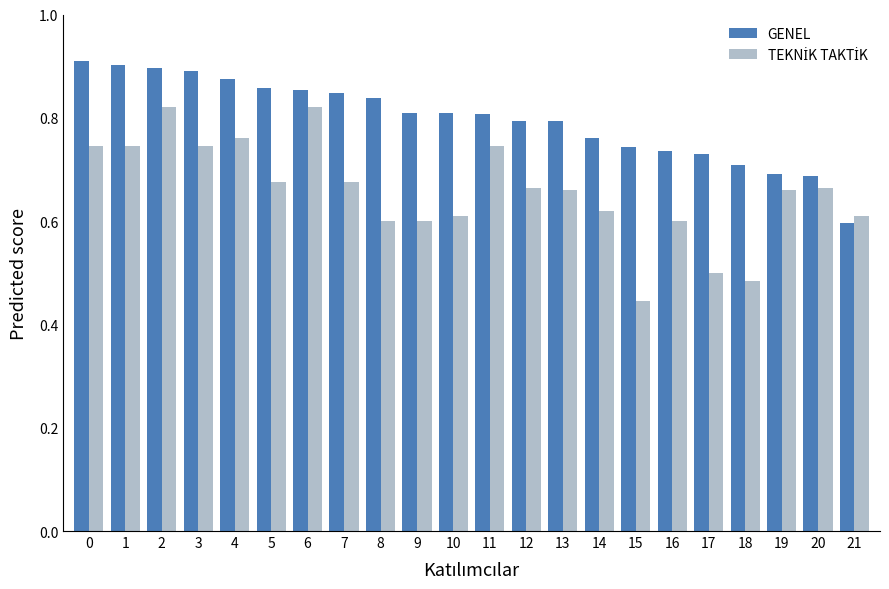

Is it true that GENEL equals 0.2 at 10?

False